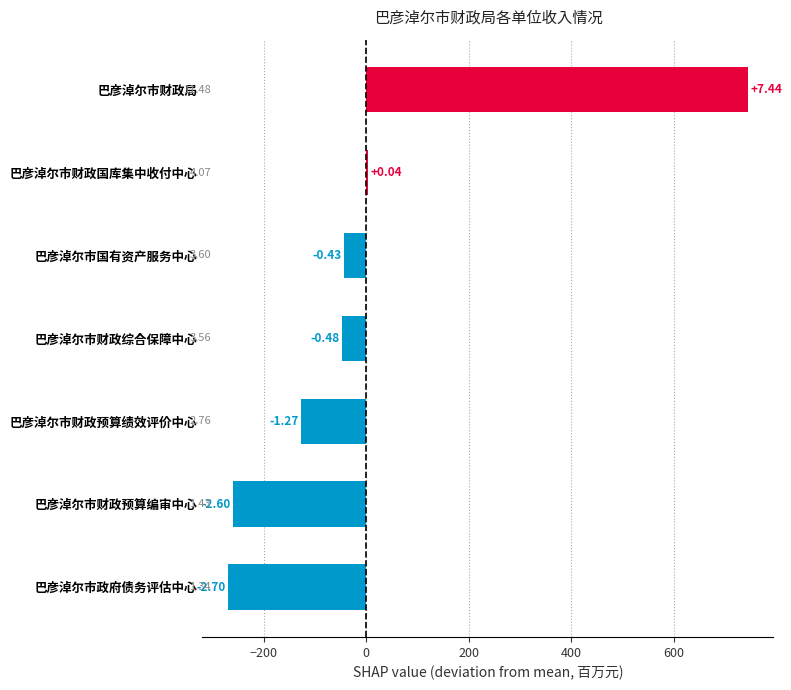

What is the difference between the maximum and minimum values?

1013.9